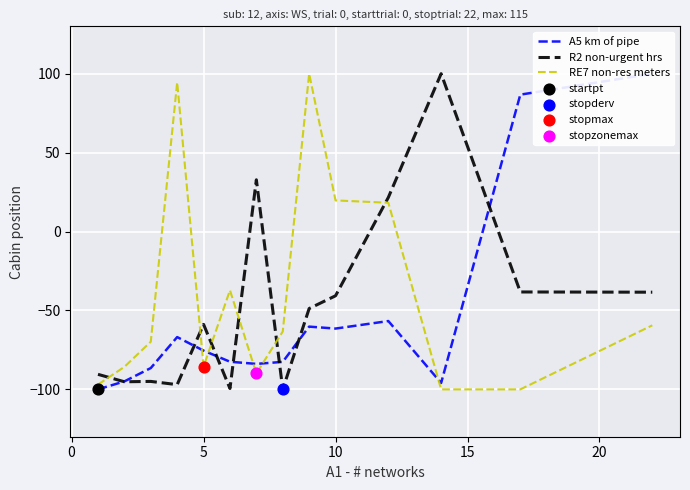

At how many categories does at least one series exceed -49?

9